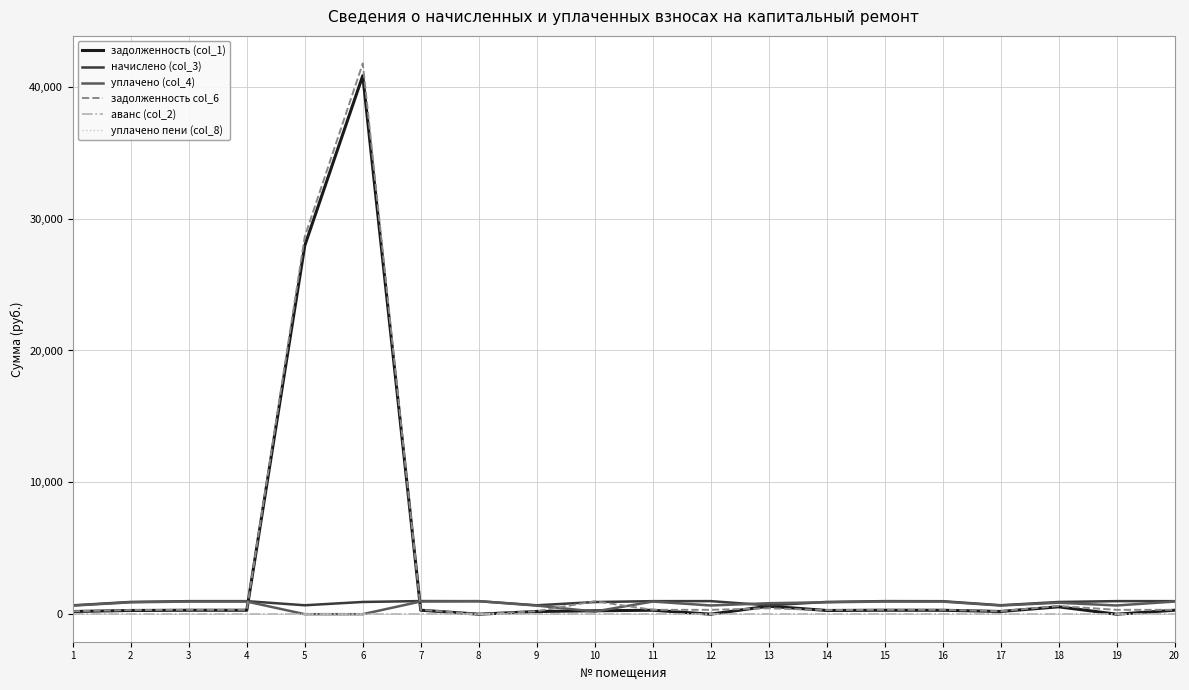

At how many categories does at least one series exceed 33052?

1